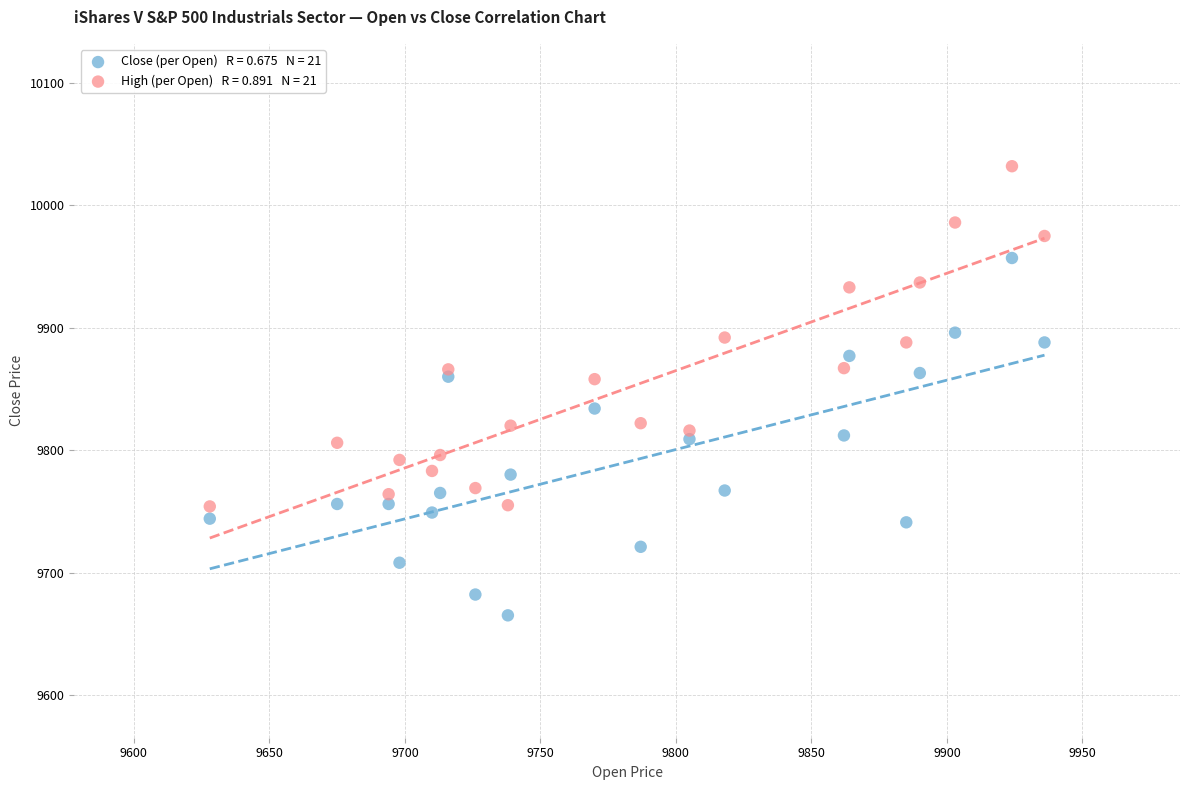

Across all data points, what is the range of X values (max minus min)?

308